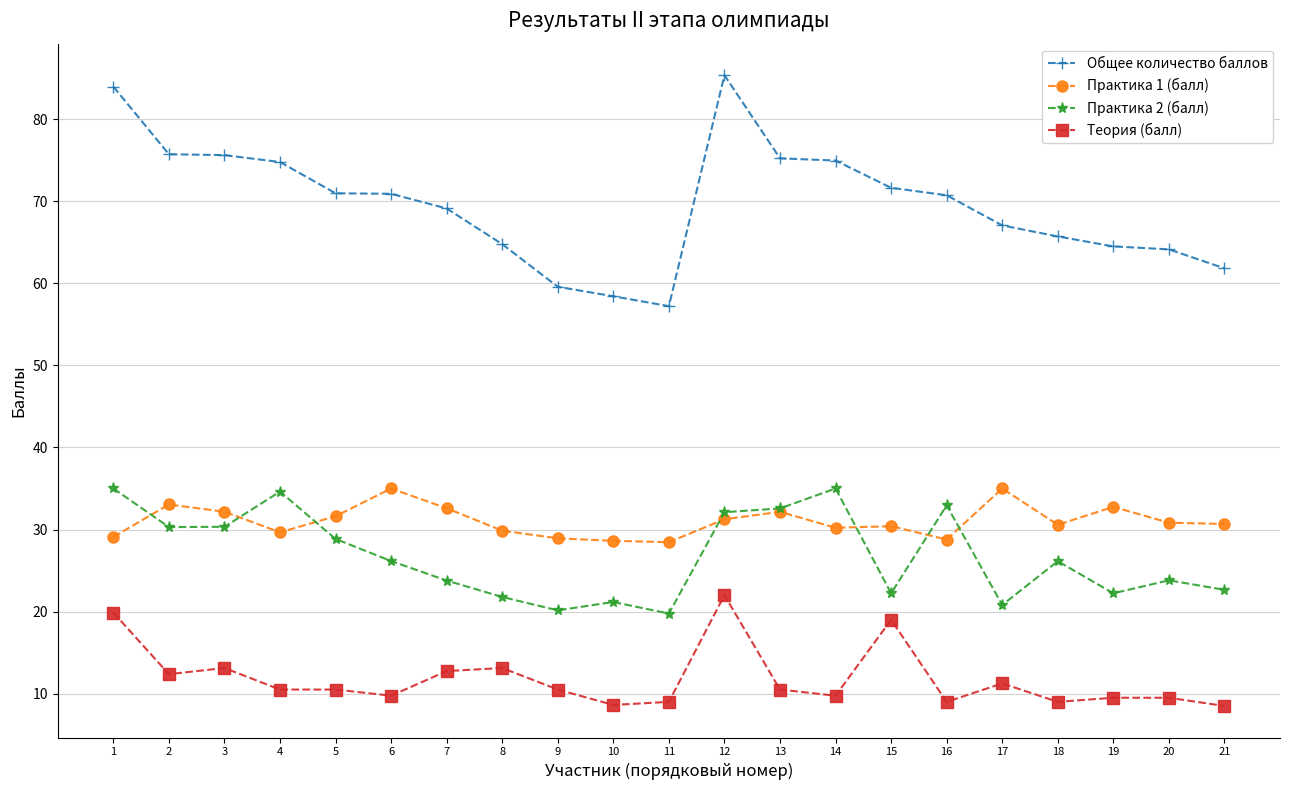

What is the spread (max minus min) of values at 3?

62.5